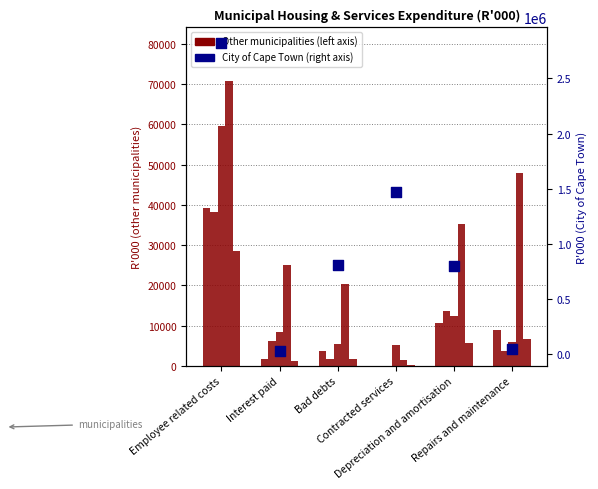

Which series contains the highest Y value?

City of Cape Town MM